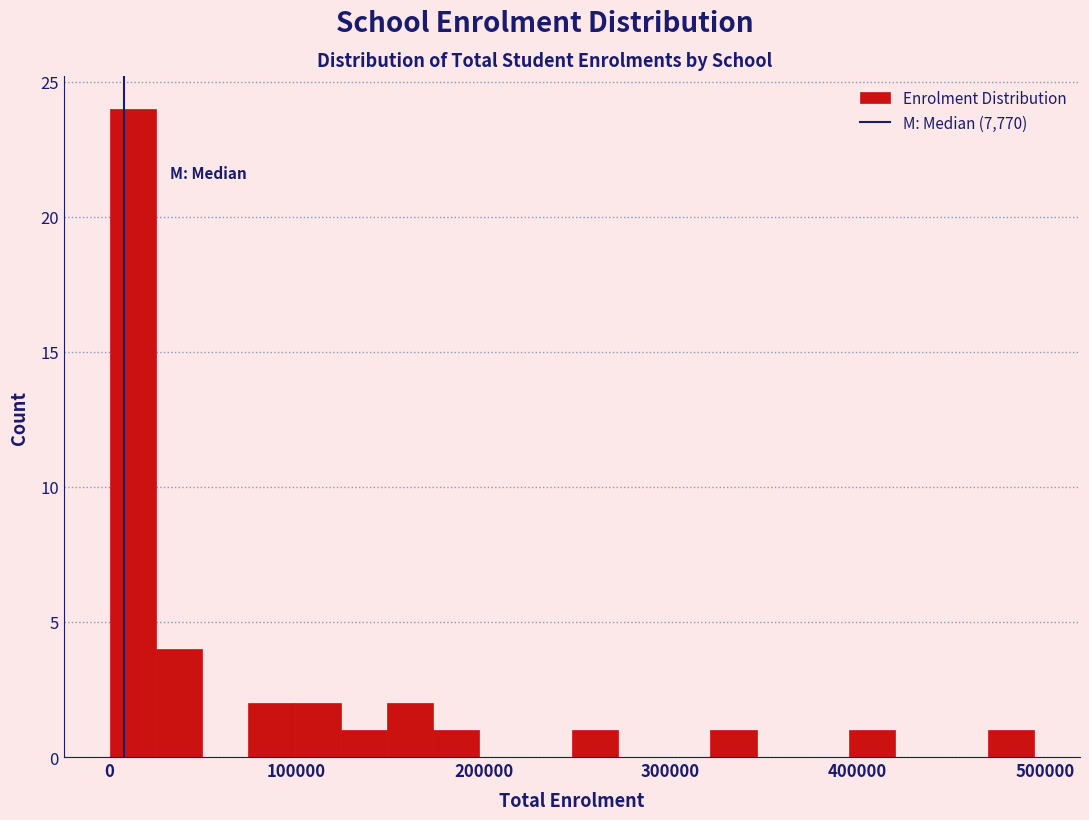

Around what value on the x-axis is the tallest bar? Give the approximate position of its centre, as read against the axis.

10000